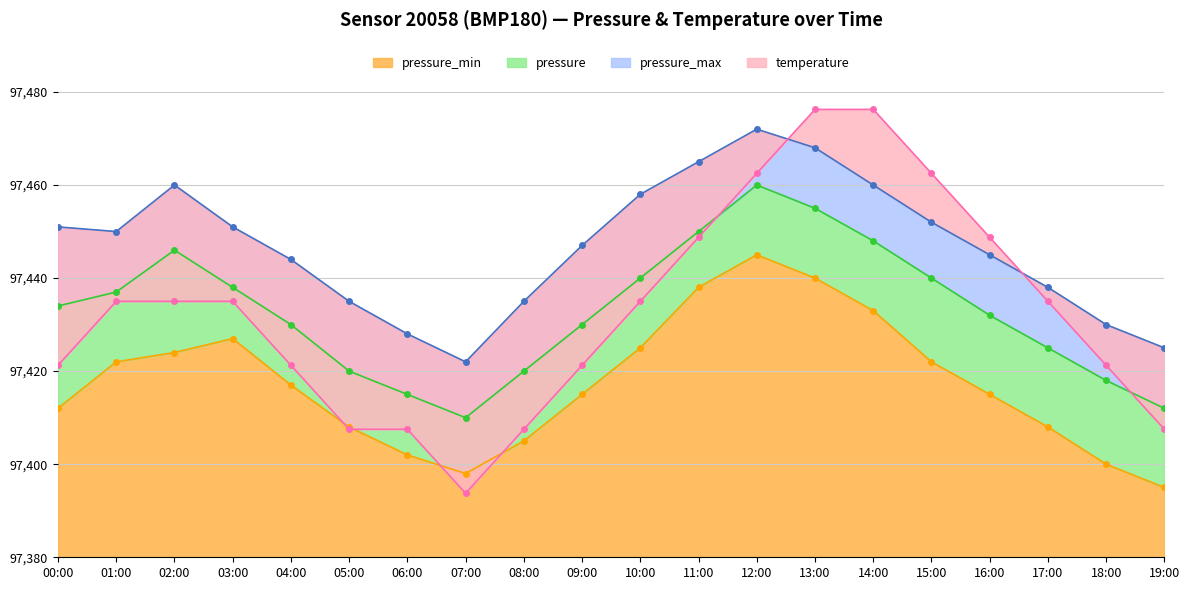

What position from the right is 17:00?

3